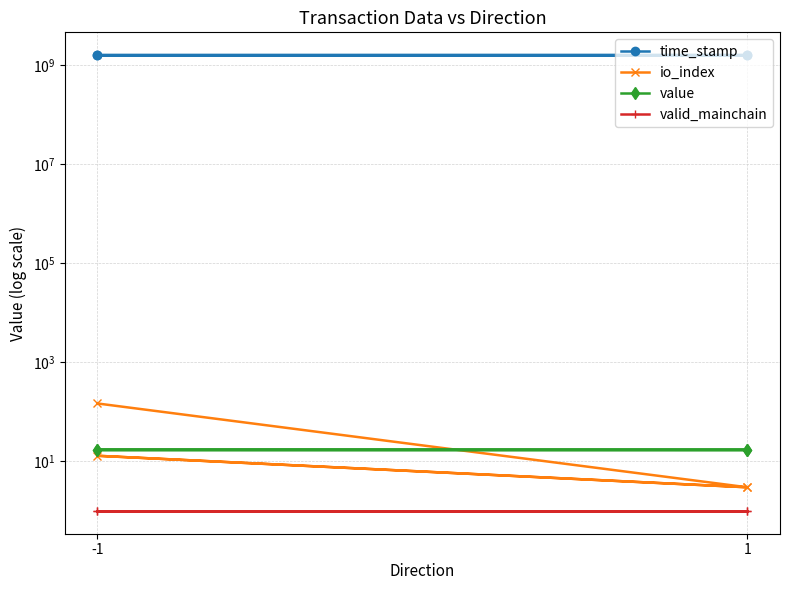

How many times do value and io_index cross each other?

1